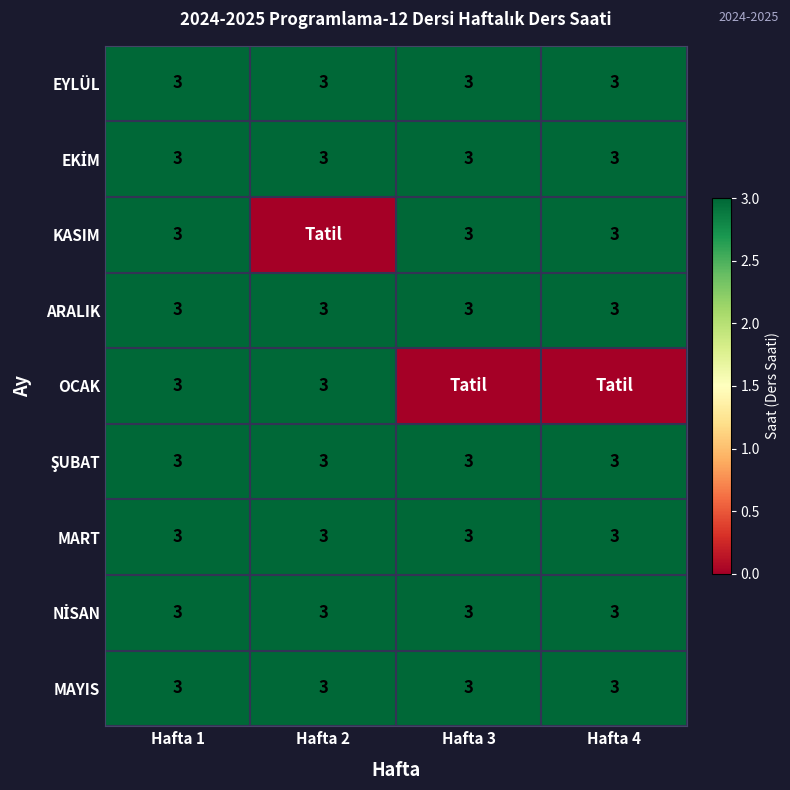

What is the sum of the ARALIK values at Hafta 1 and Hafta 4?

6